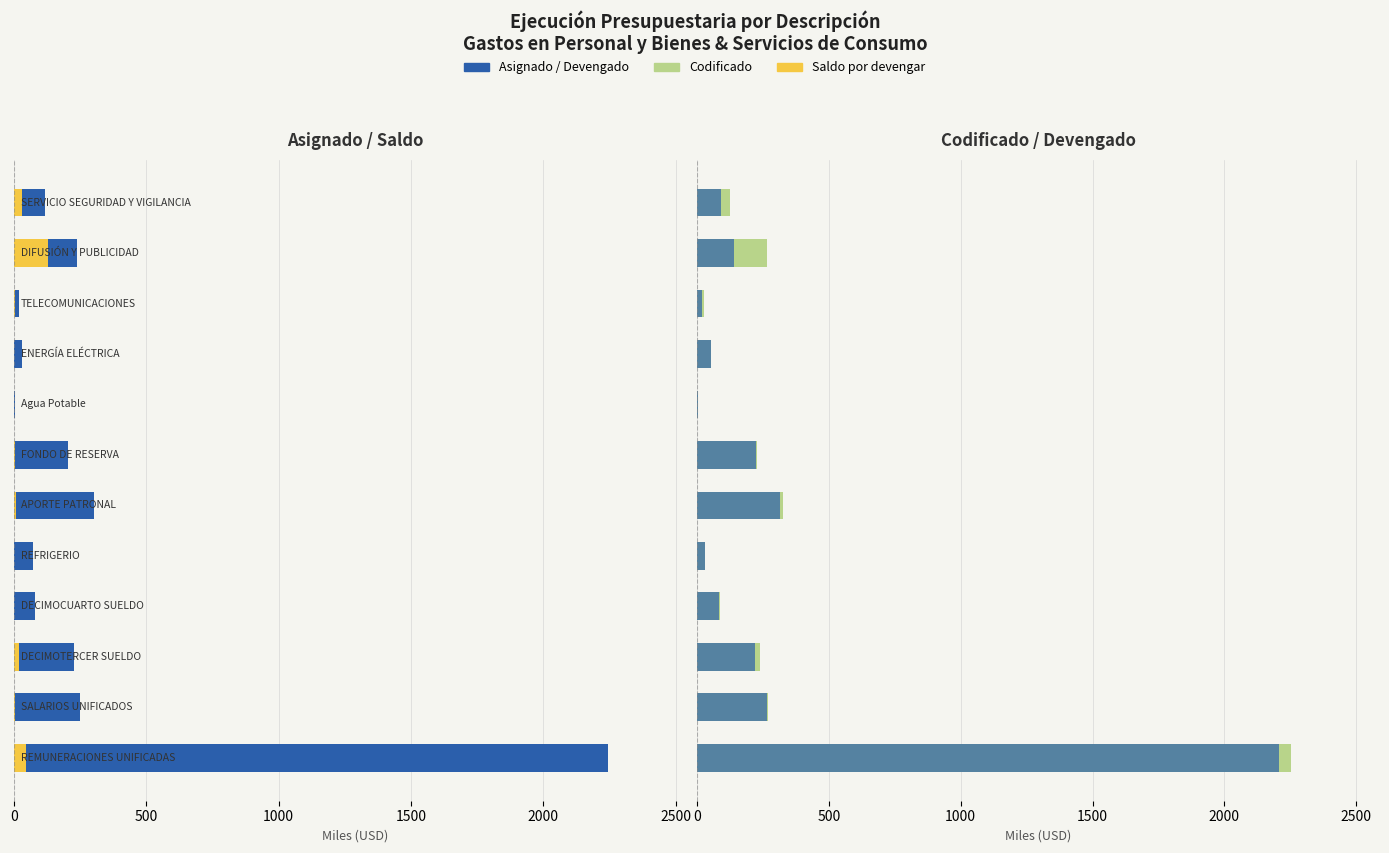

Reading right to left, what are all the values shown in this chart?

Asignado: 118.4	240.0	18.7	32.4	3.3	205.7	301.7	73.9	80.7	225.9	249.5	2243.9
Saldo por devengar: 32.6	128.0	6.0	0.0	1.6	3.5	9.1	0.8	2.1	18.5	2.4	46.9
Codificado: 124.3	267.4	25.1	55.0	3.8	228.2	324.5	29.7	86.4	239.9	269.6	2252.0
Devengado: 91.8	139.4	19.1	55.0	2.2	224.7	315.3	28.9	84.4	221.4	267.2	2205.1